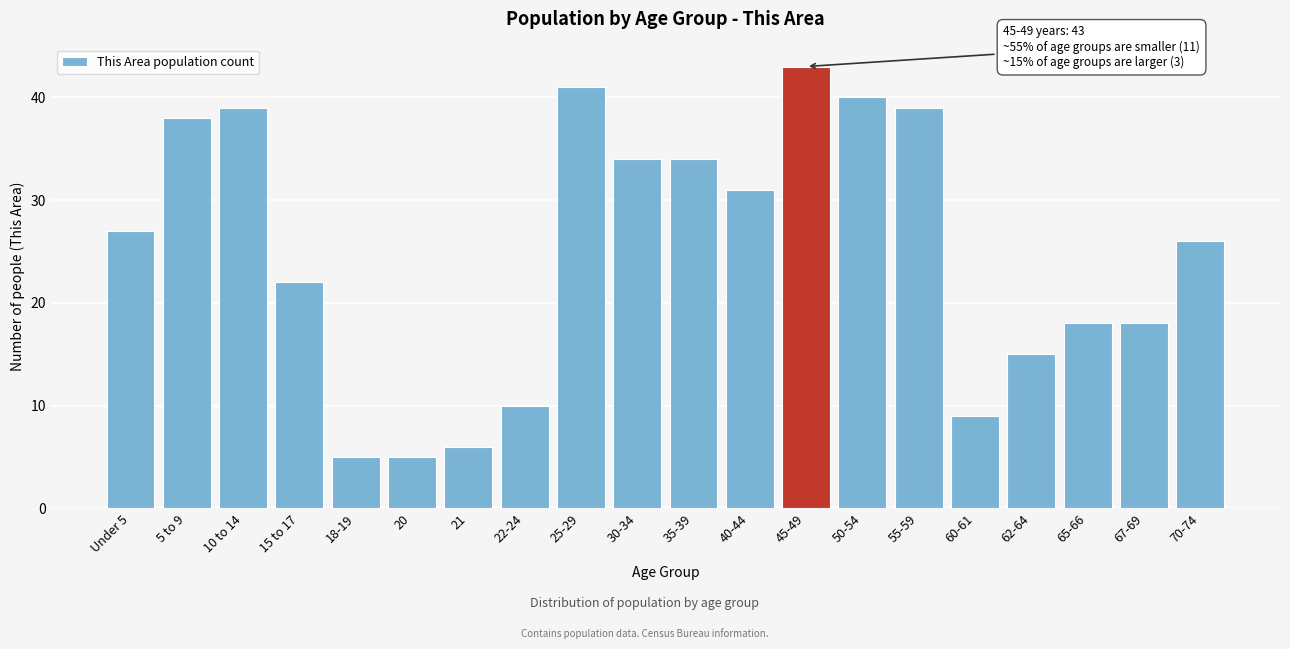

Reading right to left, what are all the values shown in this chart?

70-74=26	67-69=18	65-66=18	62-64=15	60-61=9	55-59=39	50-54=40	45-49=43	40-44=31	35-39=34	30-34=34	25-29=41	22-24=10	21=6	20=5	18-19=5	15 to 17=22	10 to 14=39	5 to 9=38	Under 5=27